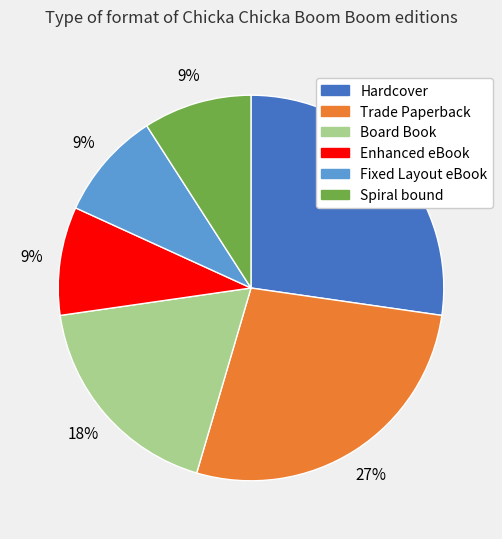

Is there any slice that represents more than half of the pie?

No